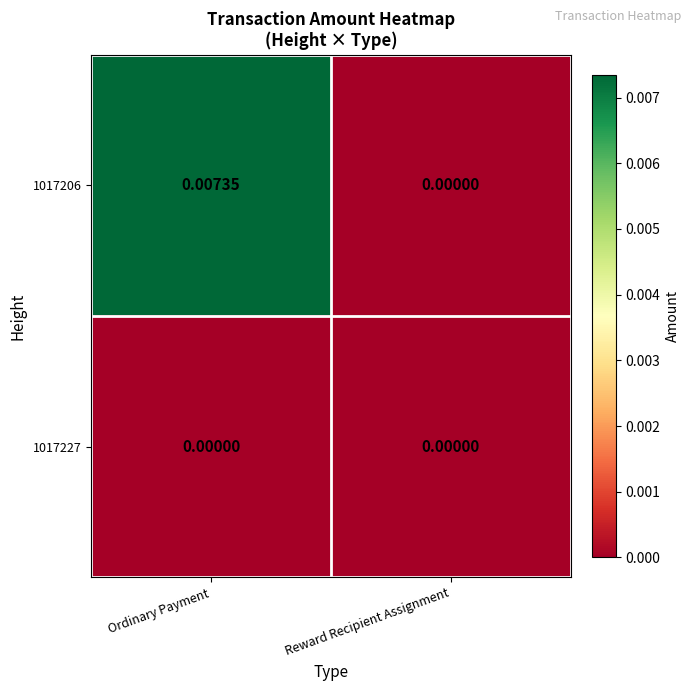

At which label does 1017206 reach its minimum?

Reward Recipient Assignment